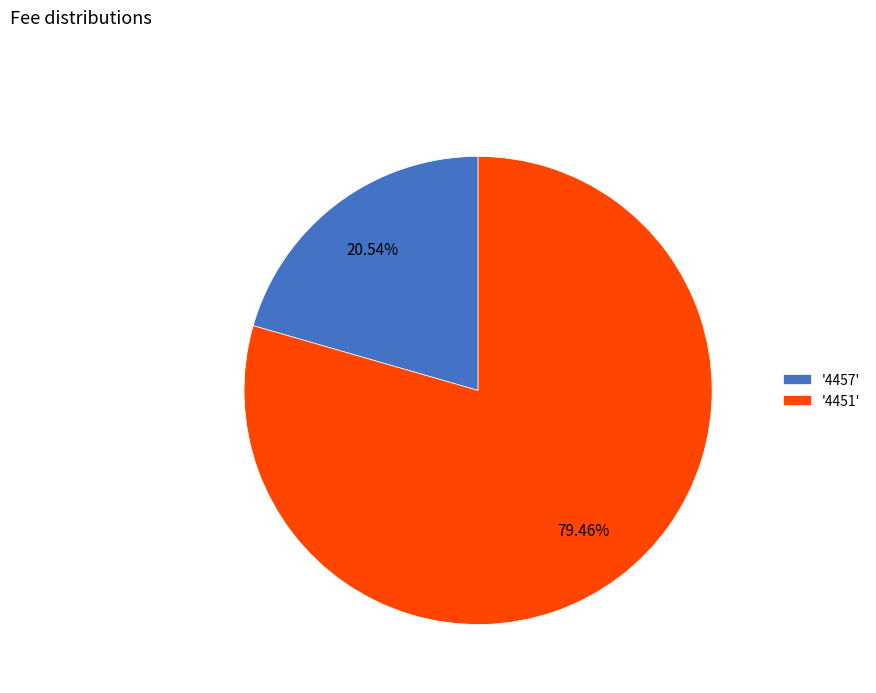

Rank the categories by value from highest to lowest.

'4451', '4457'